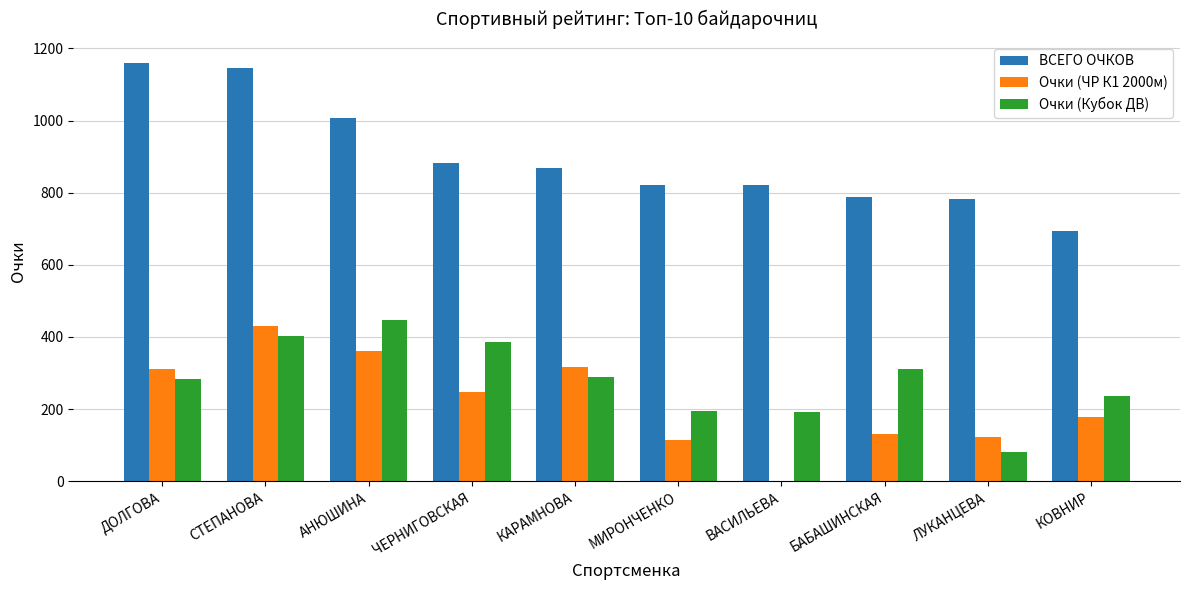

What value does the ВСЕГО ОЧКОВ series have at КОВНИР?

693.8